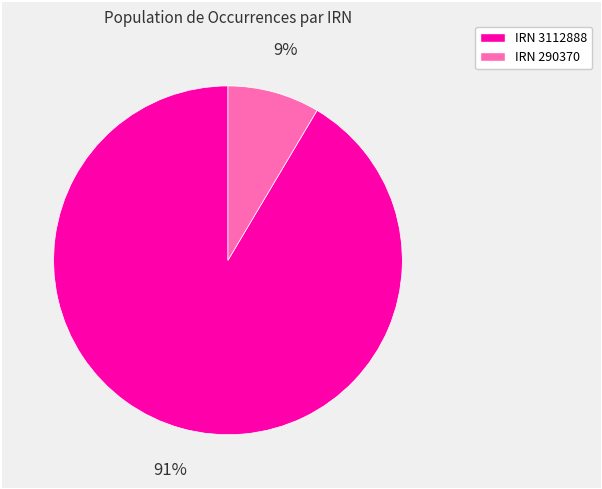

How many slices are in this pie chart?

2